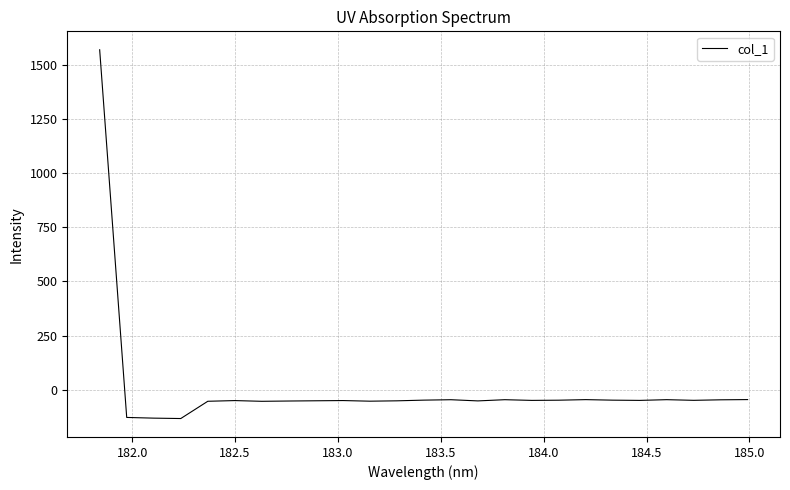

What is the maximum value shown in the chart?

1571.7